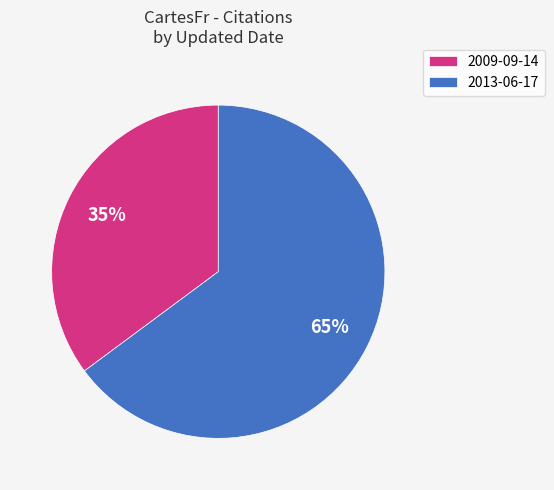

How many segments does this pie chart have?

2